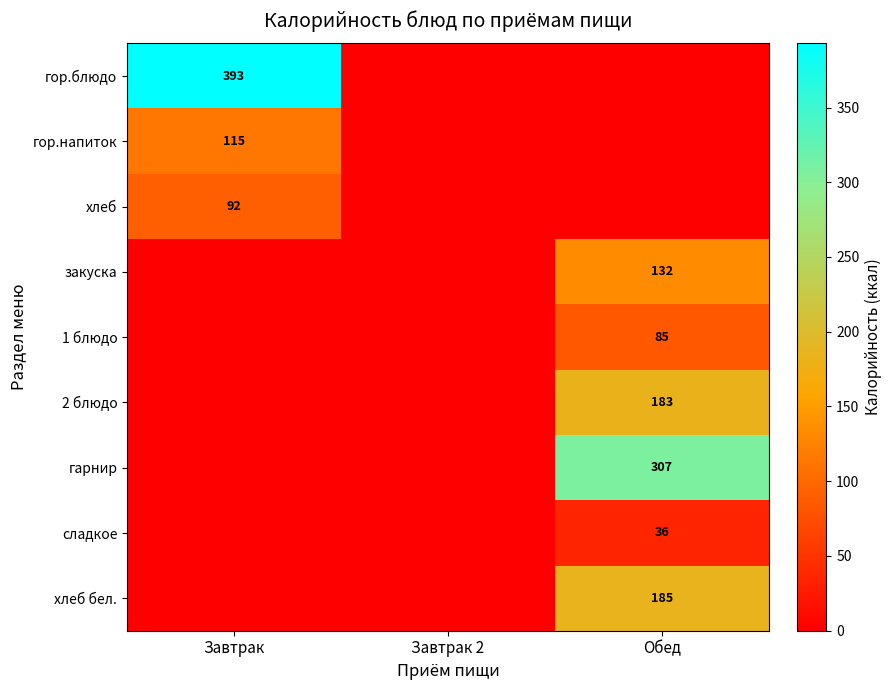

How many distinct data groups are displayed?

9